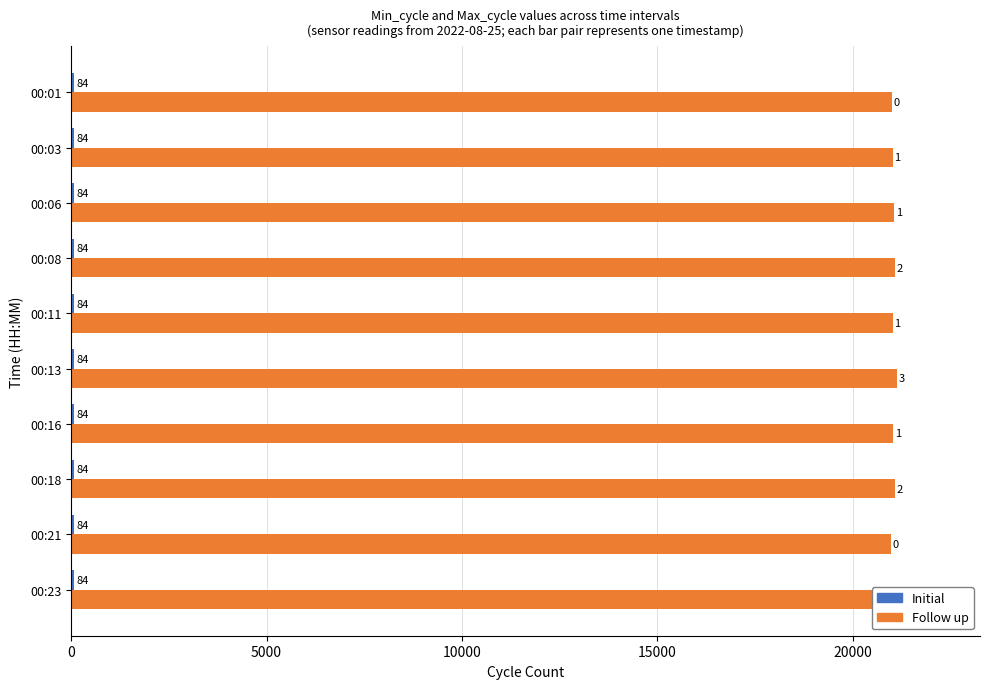

What is the sum of the Follow up values at 00:21 and 00:06?

42041